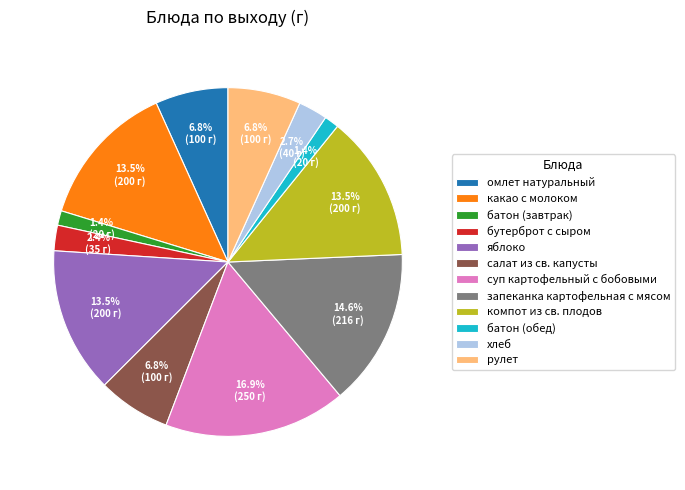

What percentage do суп картофельный с бобовыми and салат из св. капусты together represent?

23.6%